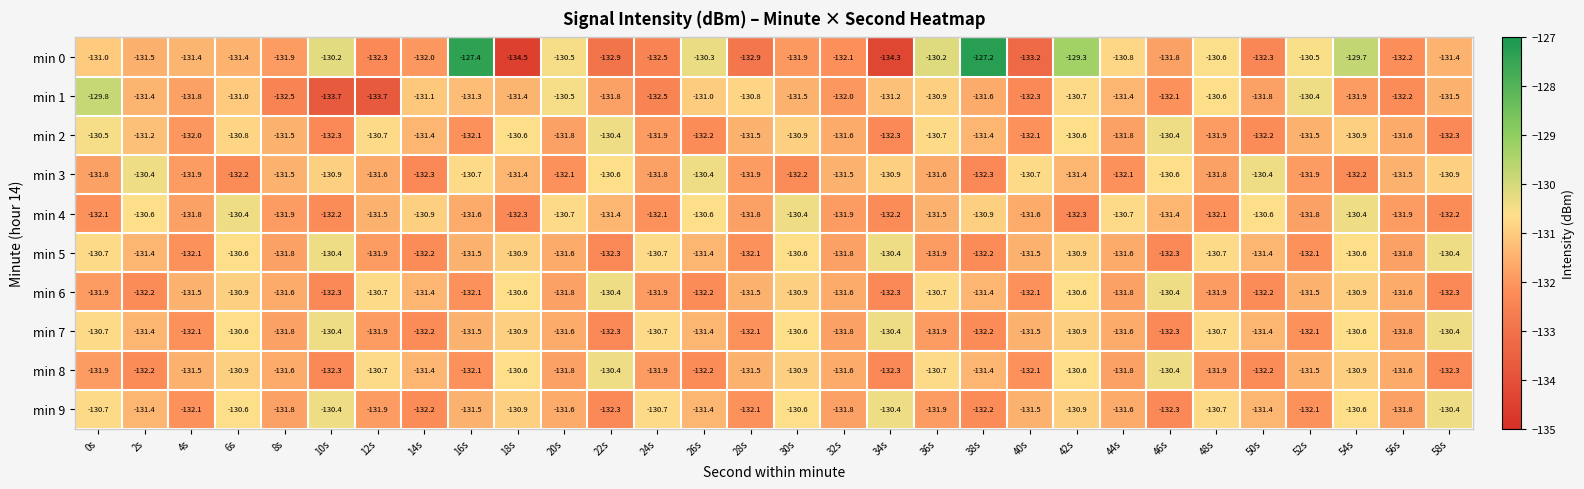

What is the difference between the second highest and second lowest values in the min 3 series?

1.9